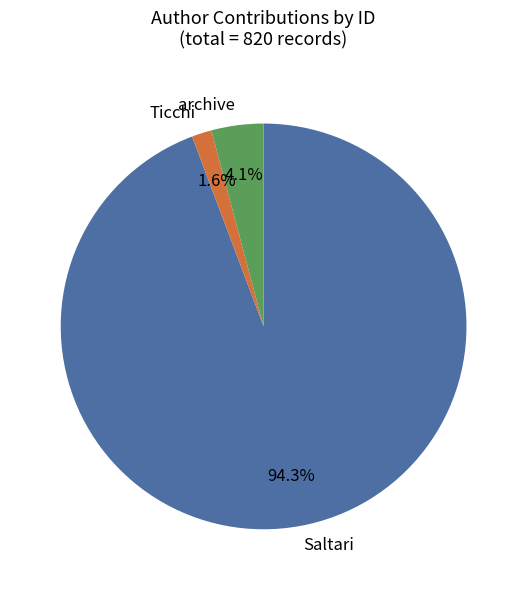

Which slice is the smallest?

Ticchi